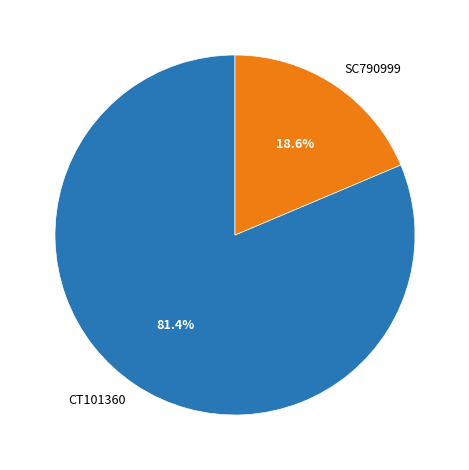

Is it true that SC790999 is 19% of the pie?

True